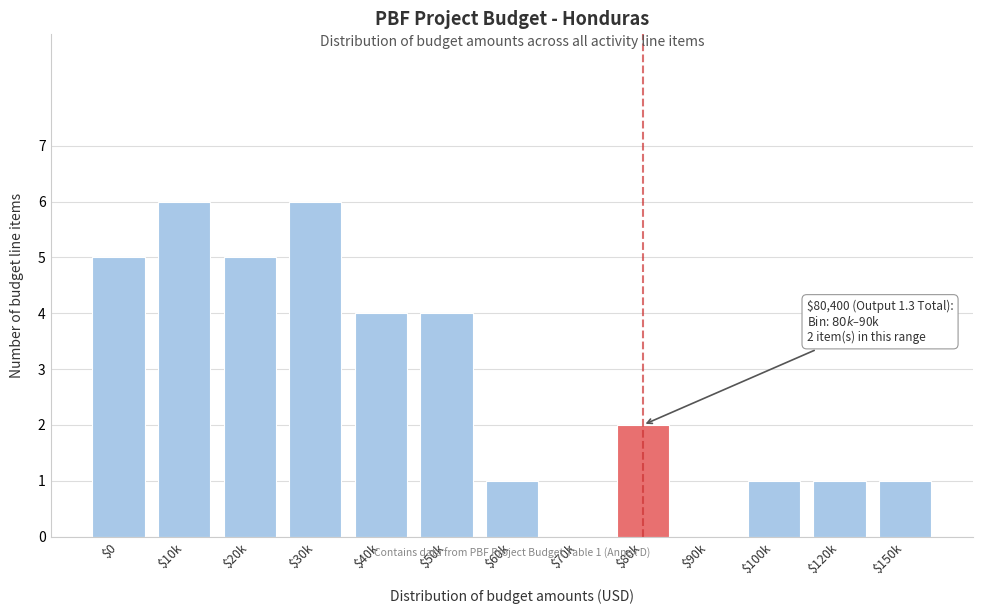

What is the sum of all values?

36